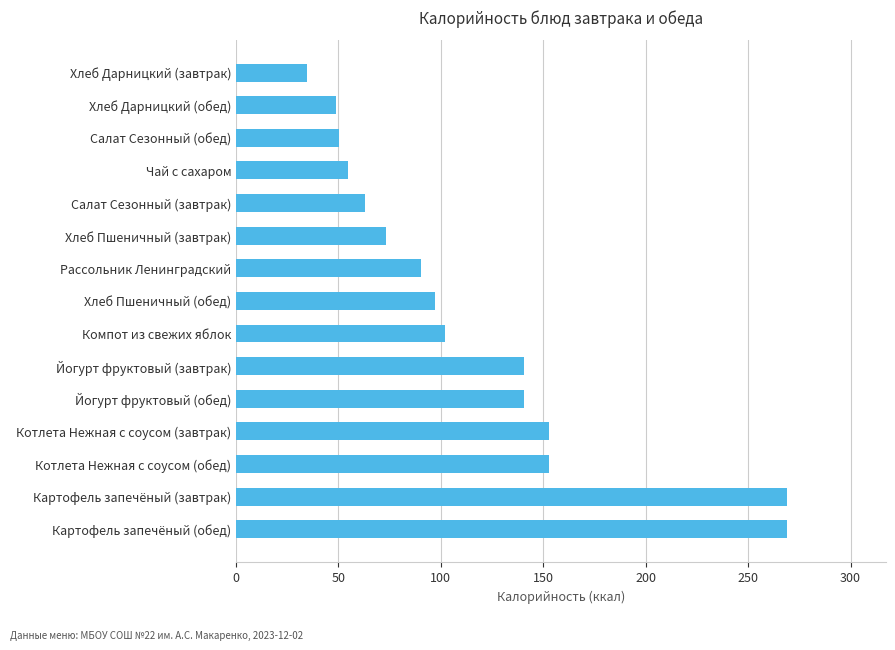

What is the difference between the maximum and minimum values?

234.1